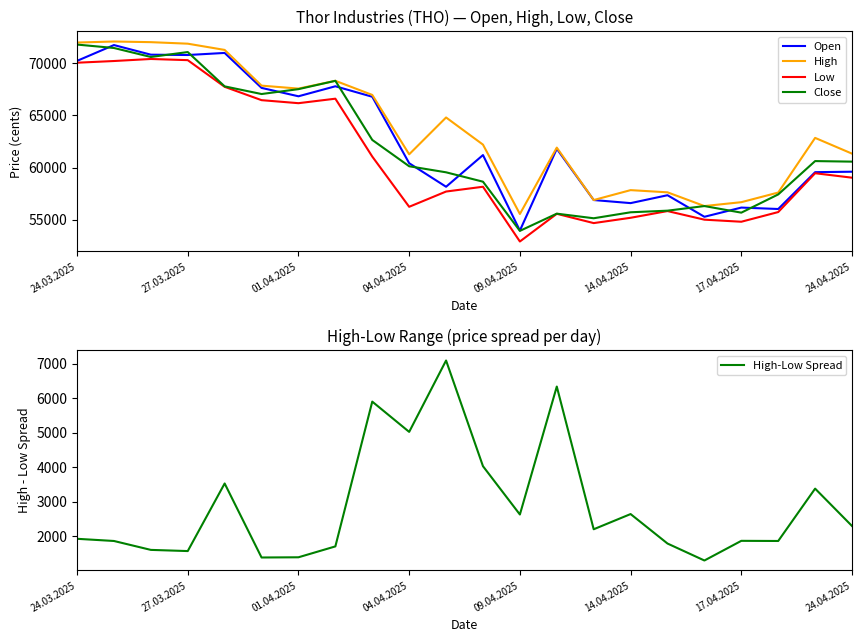

What is the average value of the High series?

63760